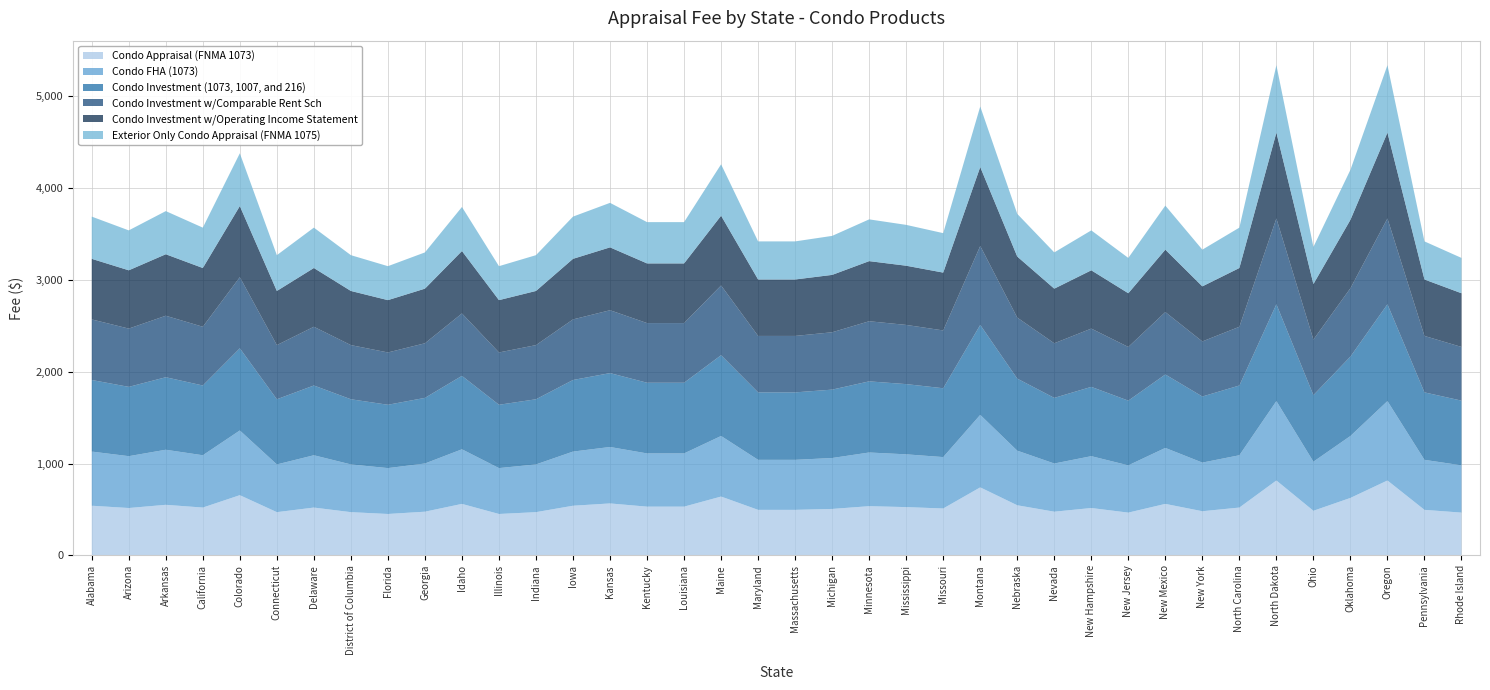

Reading left to right, extract all data points from this chart.

Condo Appraisal (FNMA 1073): 540	515	550	520	655	470	520	470	450	475	560	450	470	540	565	530	530	640	495	495	505	535	525	510	740	545	475	515	465	560	480	520	815	485	625	815	495	465
Condo FHA (1073): 590	565	600	570	705	520	570	520	500	525	595	500	520	590	615	580	580	660	545	545	555	585	575	560	790	595	525	565	515	610	530	570	865	535	675	865	545	515
Condo Investment (1073, 1007, and 216): 780	755	790	760	895	710	760	710	690	715	800	690	710	780	805	770	770	880	735	735	745	775	765	750	980	785	715	755	705	800	720	760	1055	725	865	1055	735	705
Condo Investment w/Comparable Rent Sch: 660	635	670	640	775	590	640	590	570	595	680	570	590	660	685	650	650	760	615	615	625	655	645	630	860	665	595	635	585	680	600	640	935	605	745	935	615	585
Condo Investment w/Operating Income Statement: 660	635	670	640	775	590	640	590	570	595	680	570	590	660	685	650	650	760	615	615	625	655	645	630	860	665	595	635	585	680	600	640	935	605	745	935	615	585
Exterior Only Condo Appraisal (FNMA 1075): 460	435	470	440	575	390	440	390	370	395	480	370	390	460	485	450	450	560	415	415	425	455	445	430	660	465	395	435	385	480	400	440	735	405	545	735	415	385